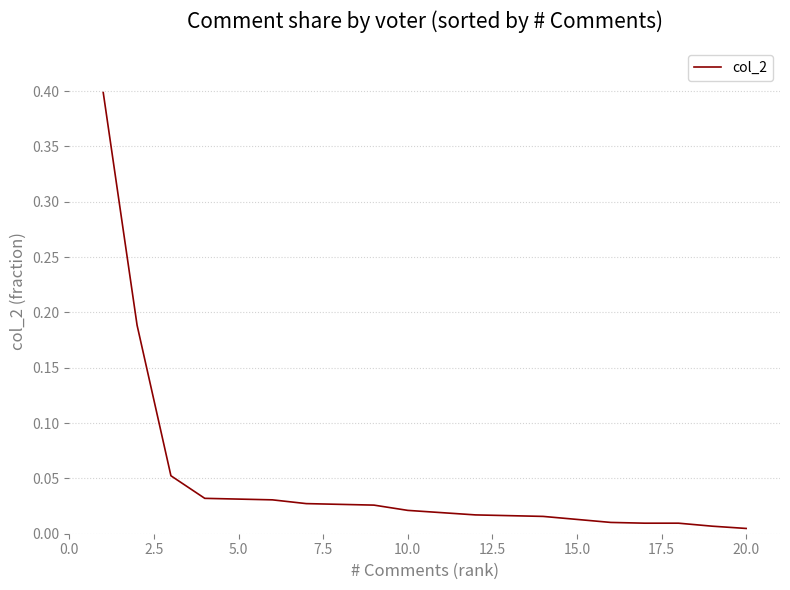

What is the greatest value displayed?

0.4